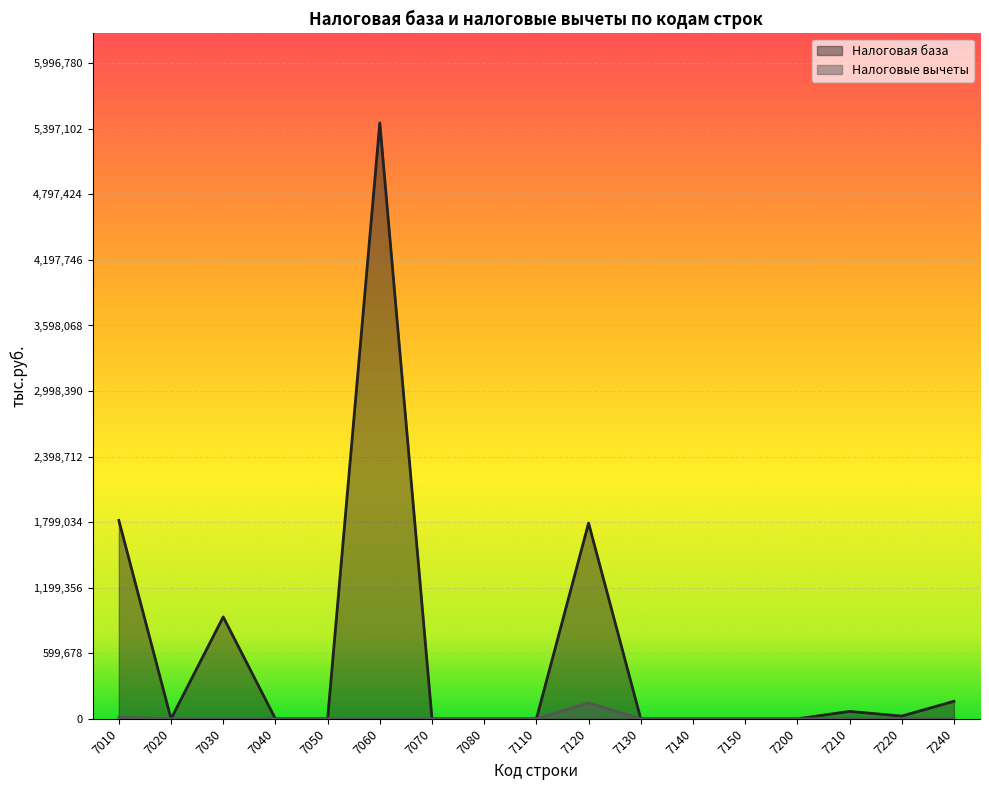

True or false: Налоговые вычеты and Налоговая база cross at least once.

False